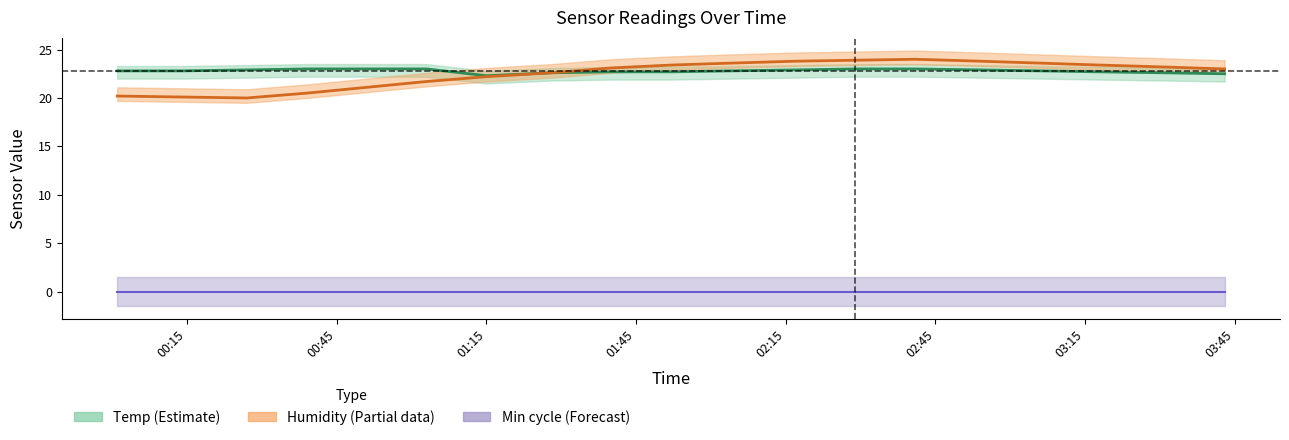

The value of Temp mid at 10 is 5.2. True or false?

False